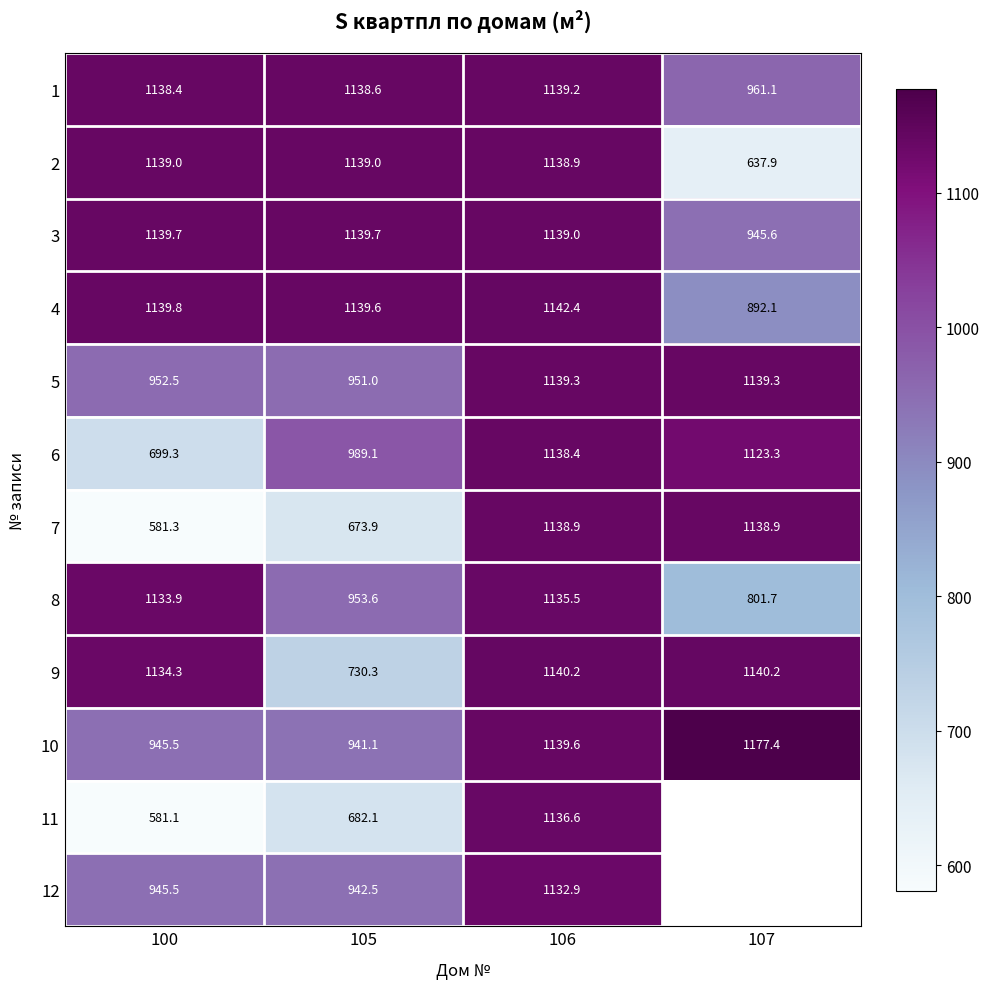

What is the sum of the 11 values at 100 and 106?

1717.7